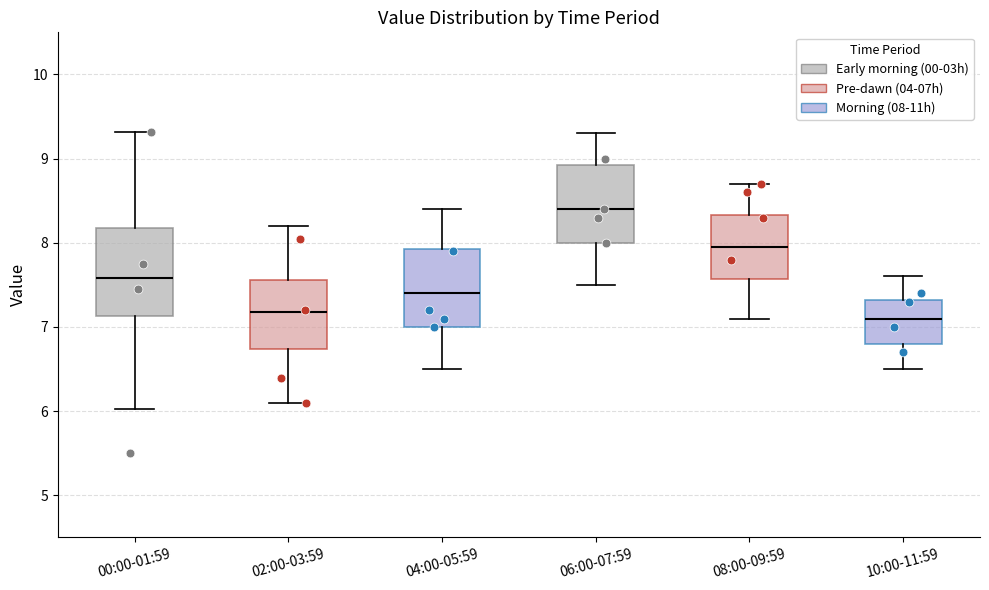

Which box is the tallest, from its lower edge to its upper edge?

00:00-01:59